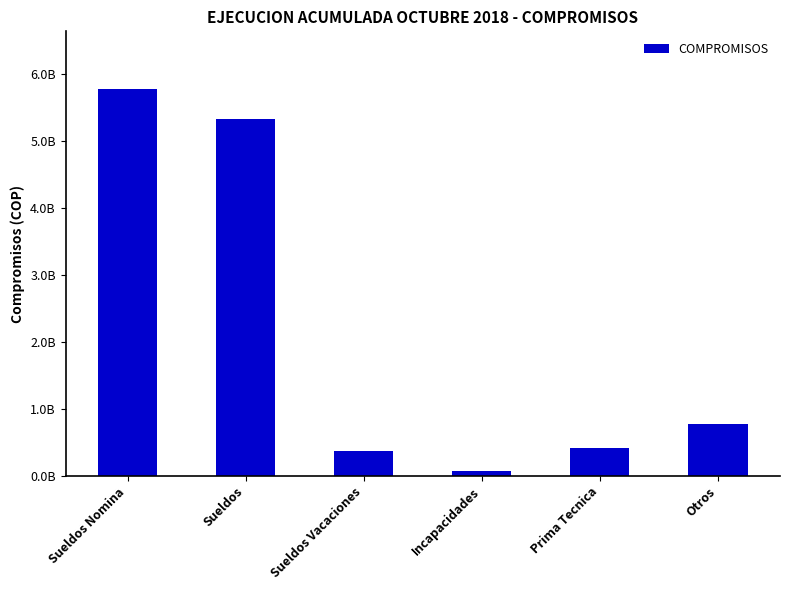

List the labels in order of value, largest first.

Sueldos Nomina, Sueldos, Otros, Prima Tecnica, Sueldos Vacaciones, Incapacidades